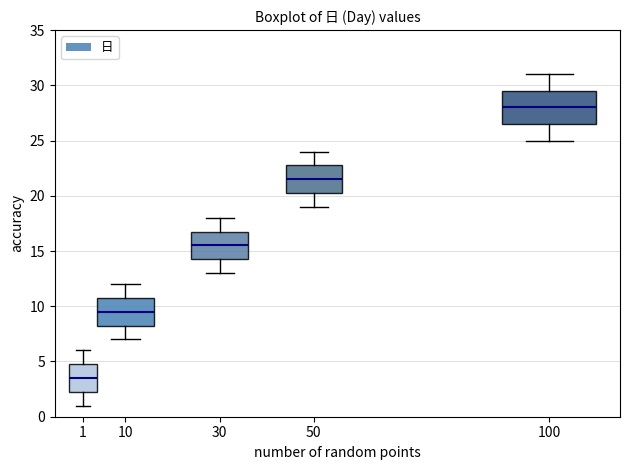

Which box has the highest median line?

100